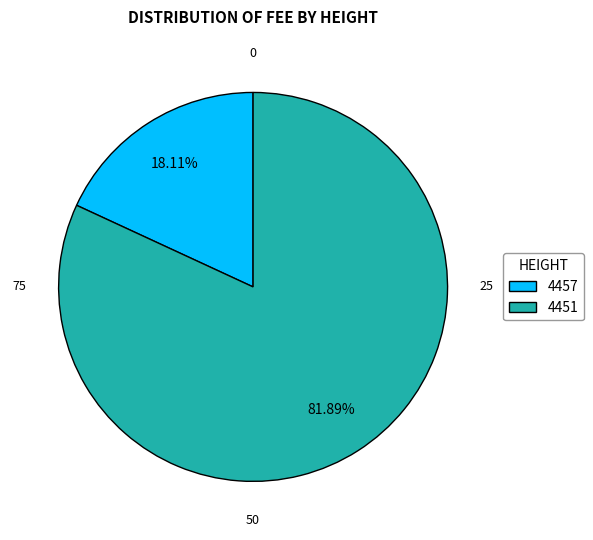

Count the number of slices in the pie.

2